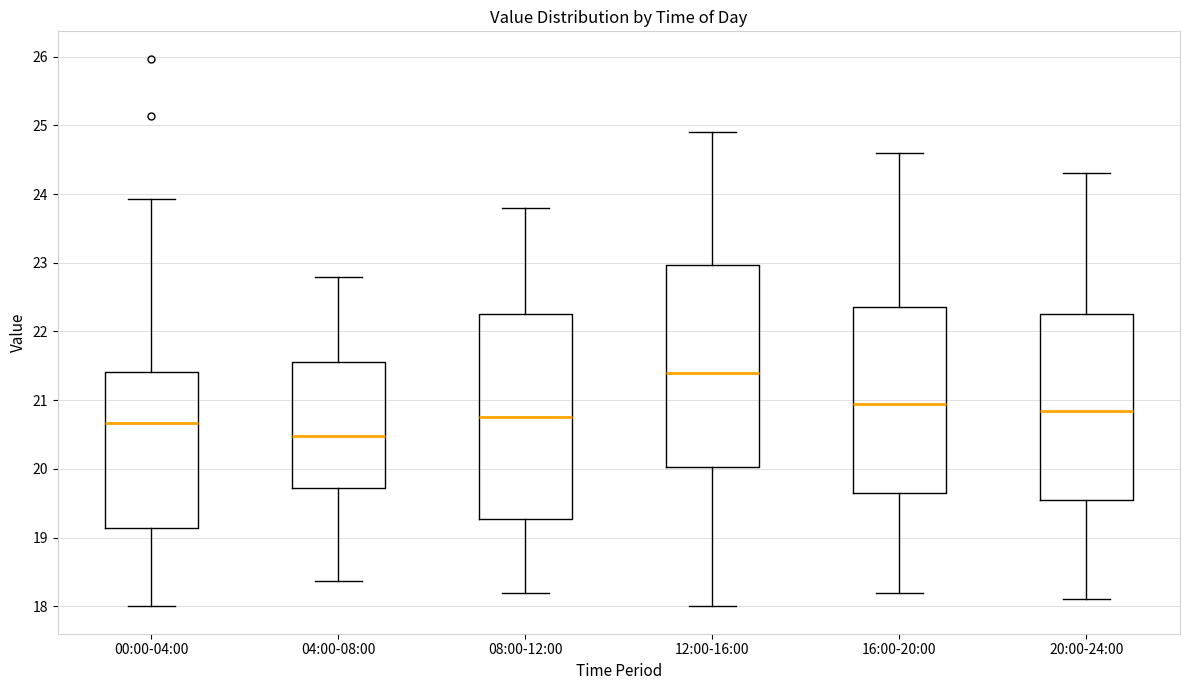

Which box has the lowest median line?

04:00-08:00